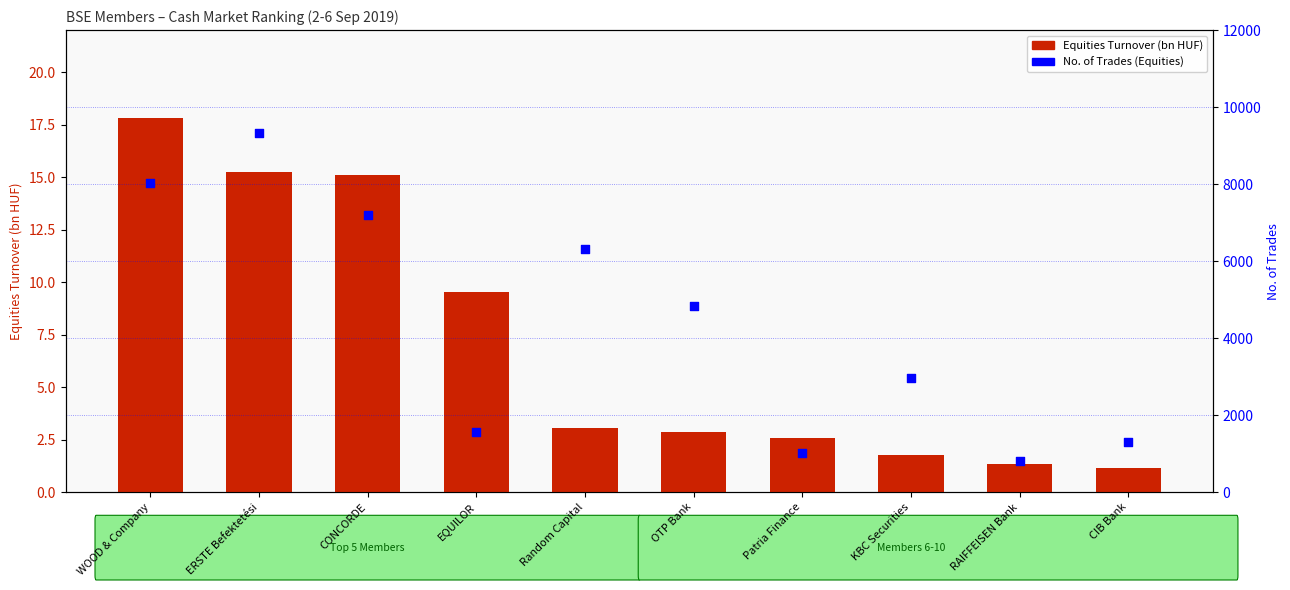

What are all the series names shown in the legend?

Equities Turnover (bn HUF), No. of Trades (Equities)